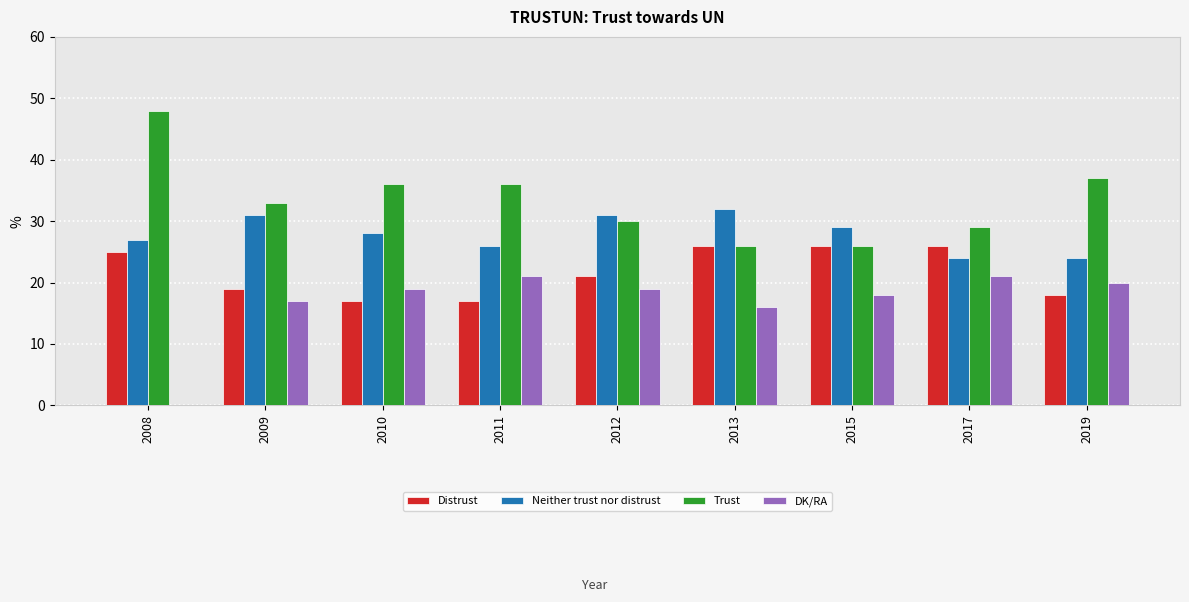

Which series has the largest total across all categories?

Trust